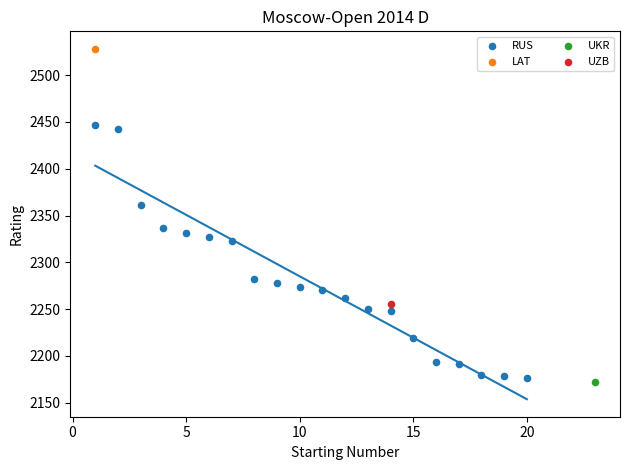

What are all the series names shown in the legend?

RUS, LAT, UKR, UZB